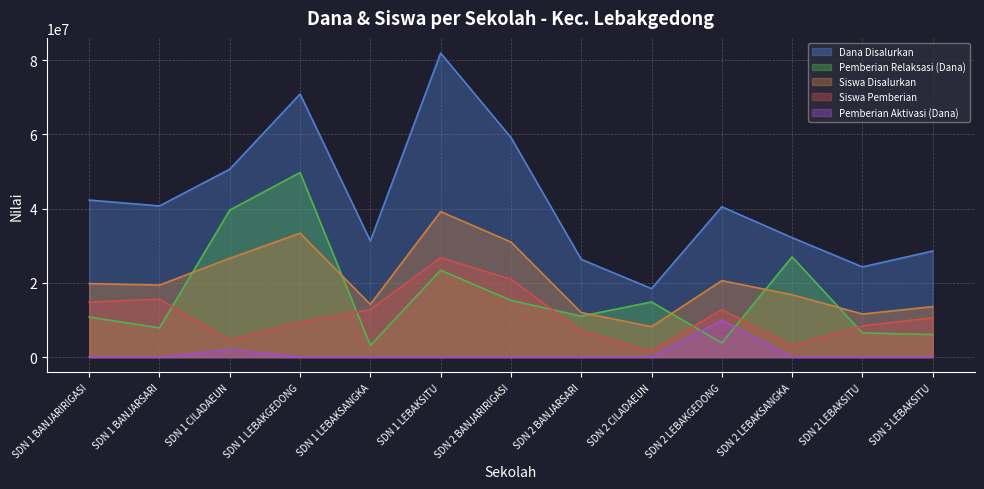

In Pemberian Aktivasi (Dana), how many points are higher than both neighbors (excluding endpoints)?

2